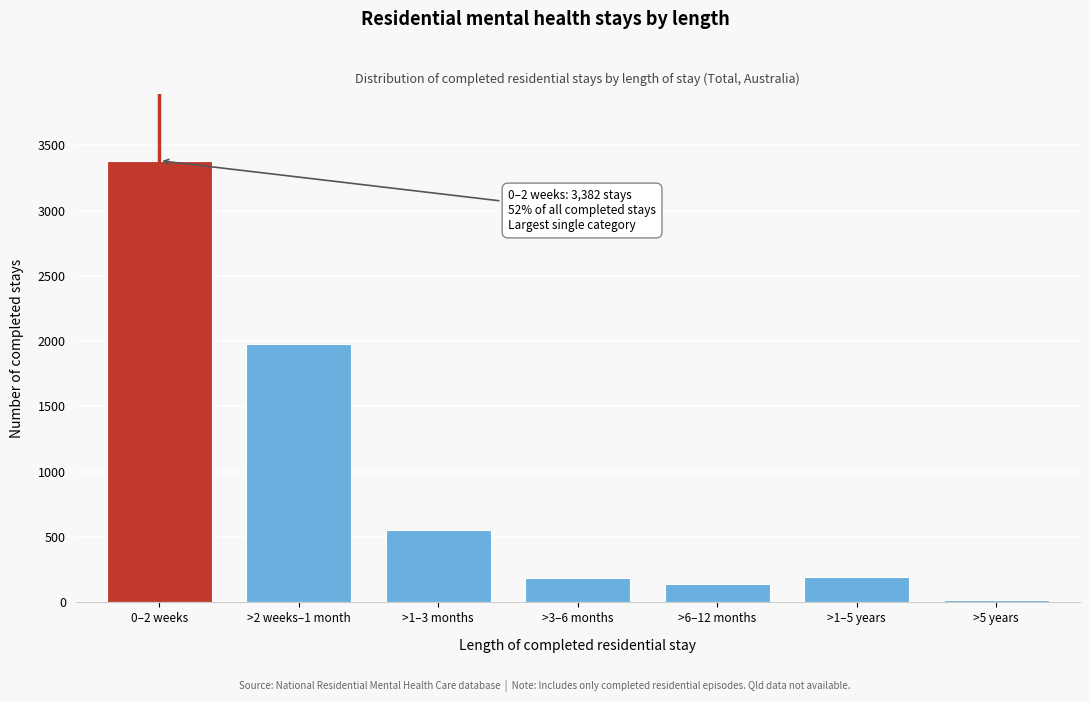

Which category has the lowest value across all series?

>5 years